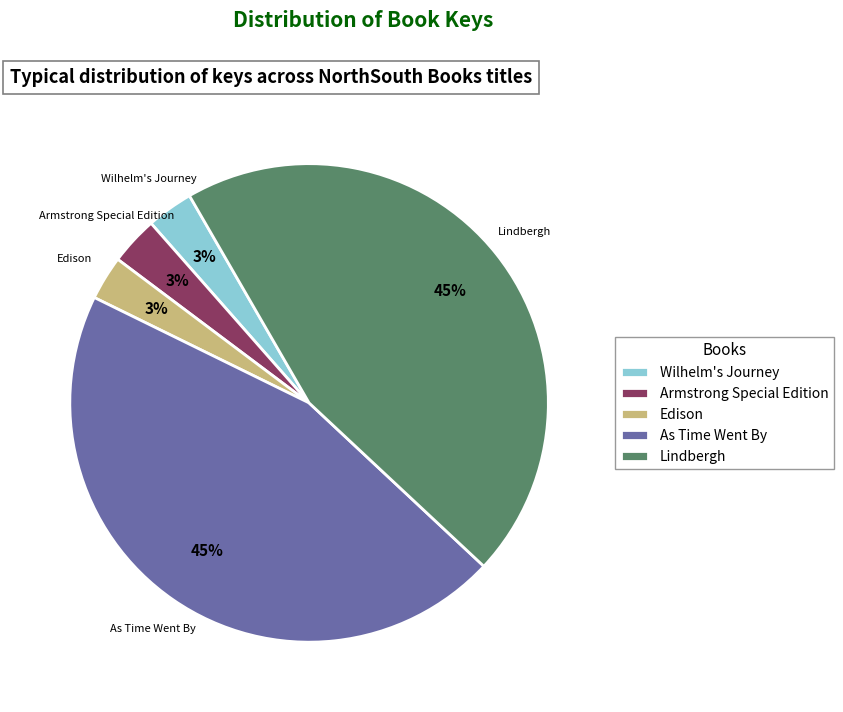

To the nearest percent, what percentage of the pie is Armstrong Special Edition?

3%